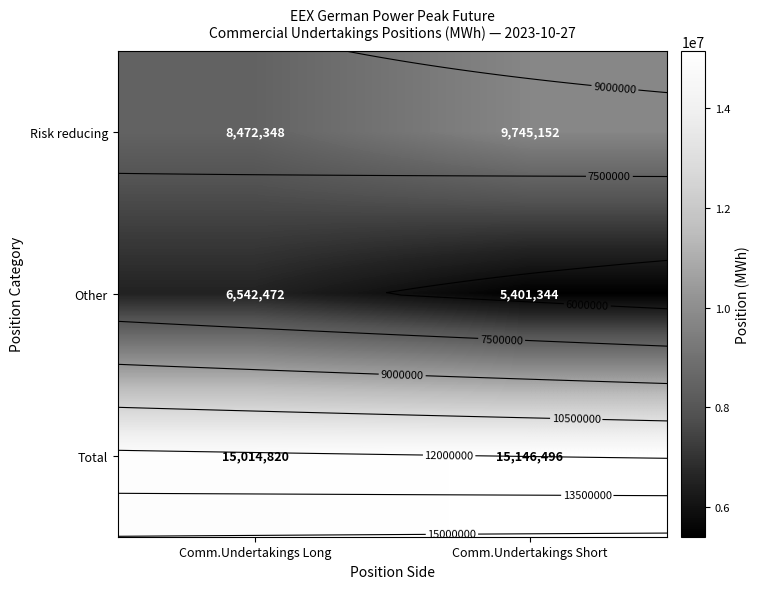

What is the sum of the Risk reducing values at Comm.Undertakings Short and Comm.Undertakings Long?

18217500